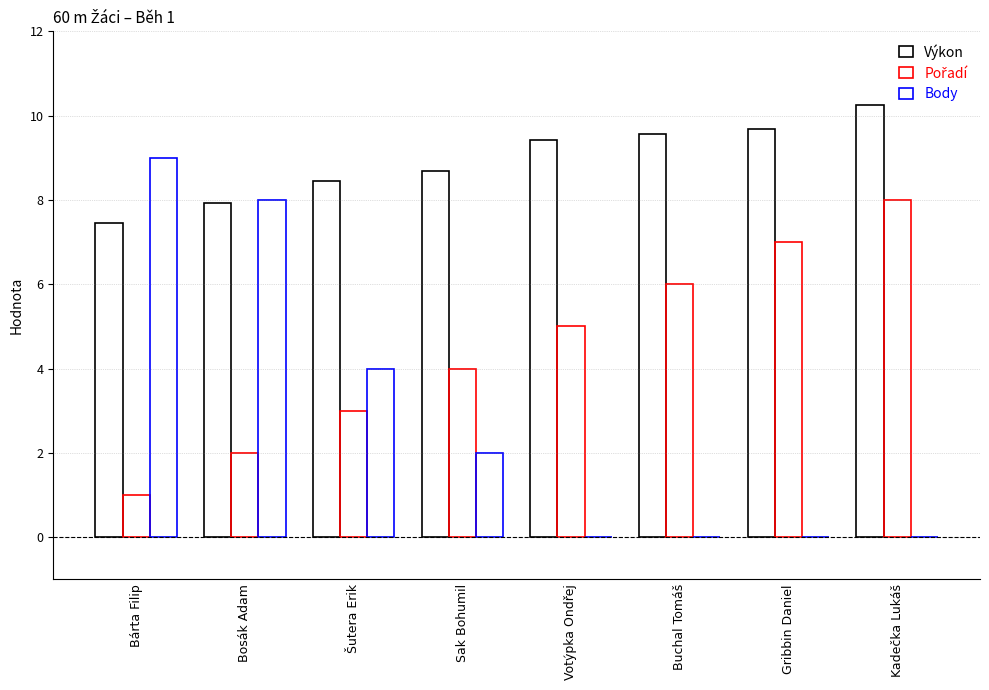

How many groups of bars are there?

8